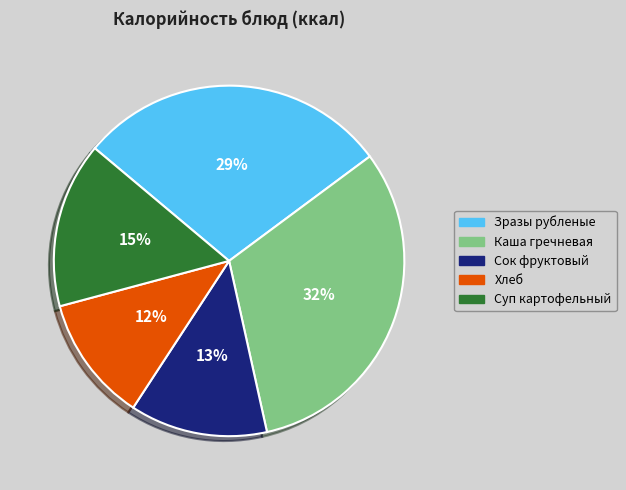

What percentage is the Зразы рубленые slice, to the nearest percent?

29%